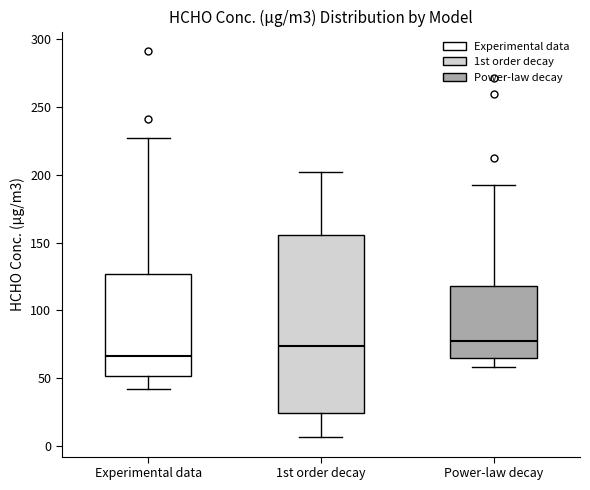

Comparing the boxes themselves (not the whiskers), which one is the tallest?

1st order decay